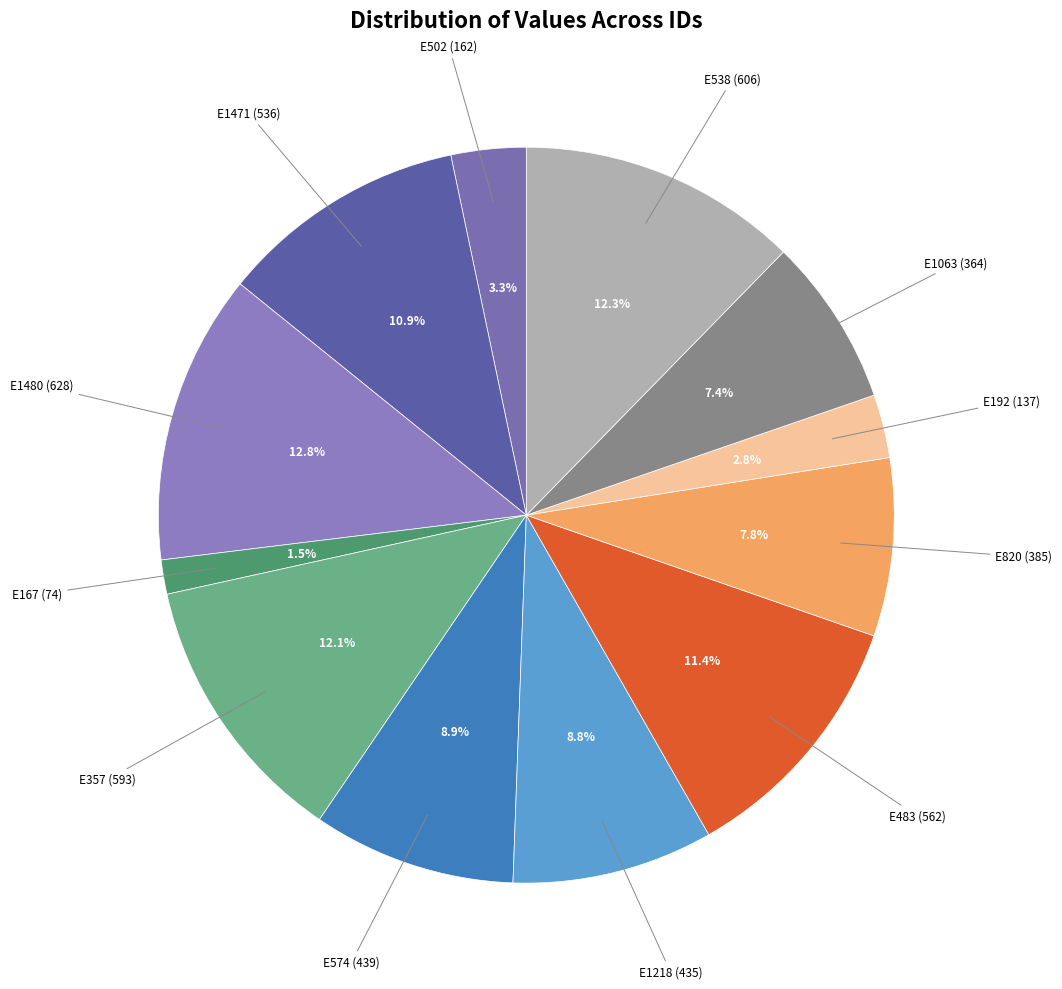

Count the number of slices in the pie.

12